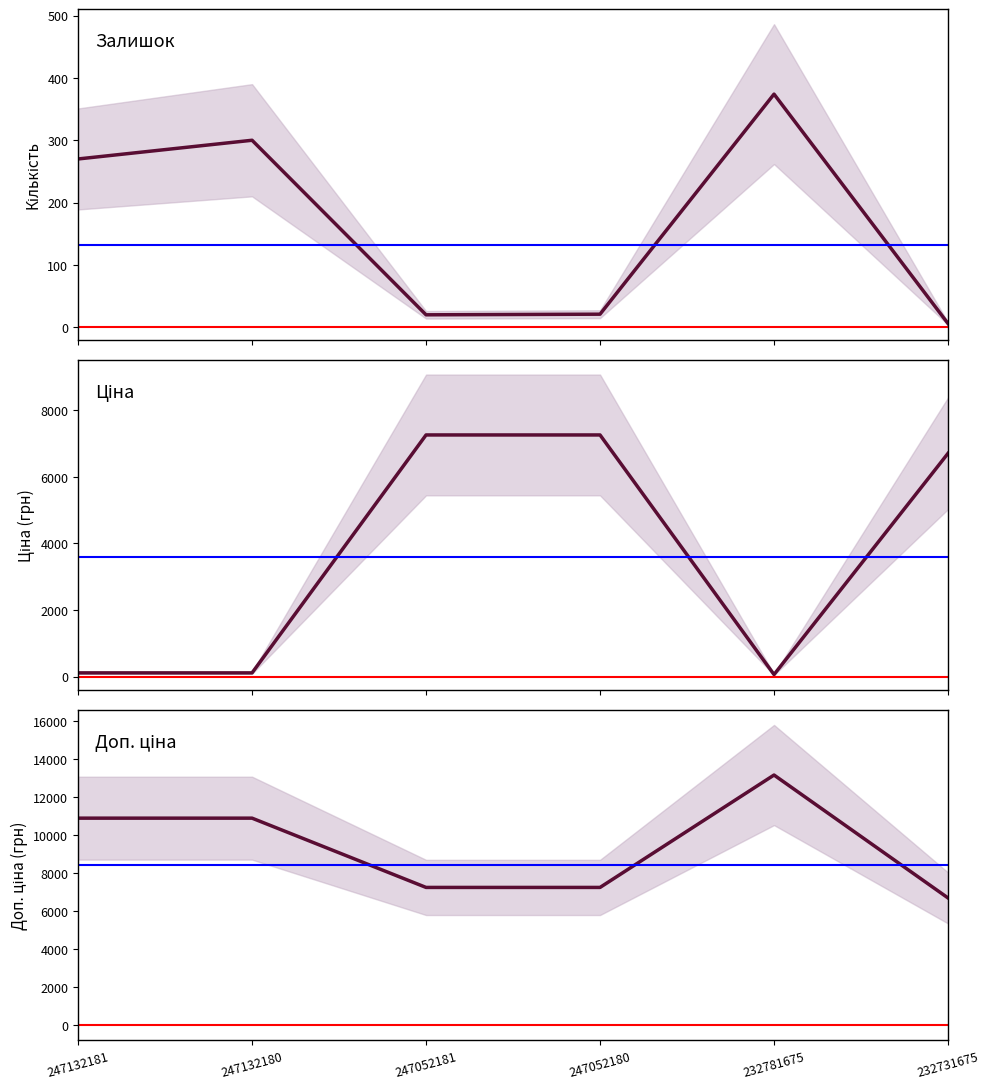

At how many categories does at least one series exceed 7886?

3